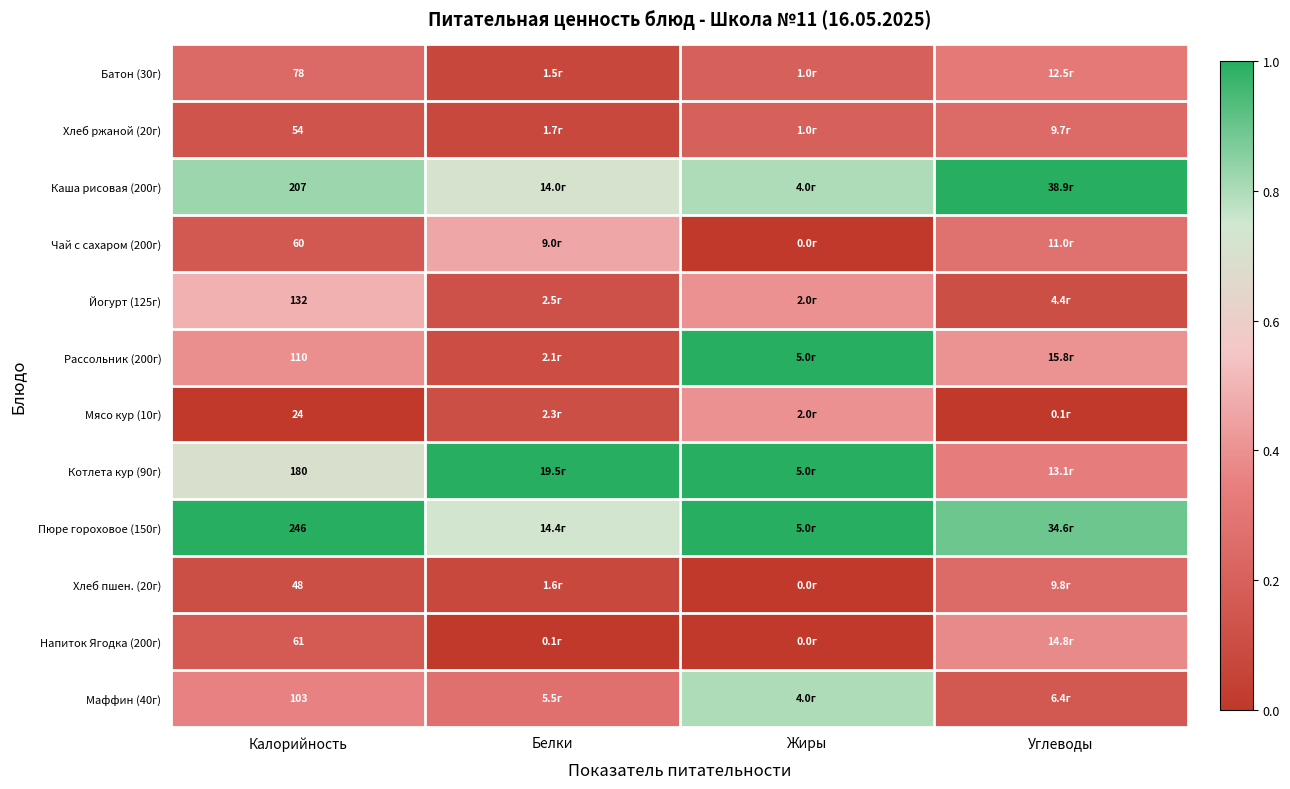

Is the value of Рассольник (200г) at Калорийность greater than the value of Котлета кур (90г) at Калорийность?

No